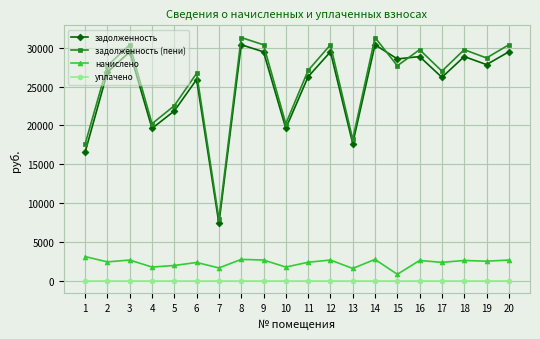

Is it true that начислено equals 768.9 at 4?

False